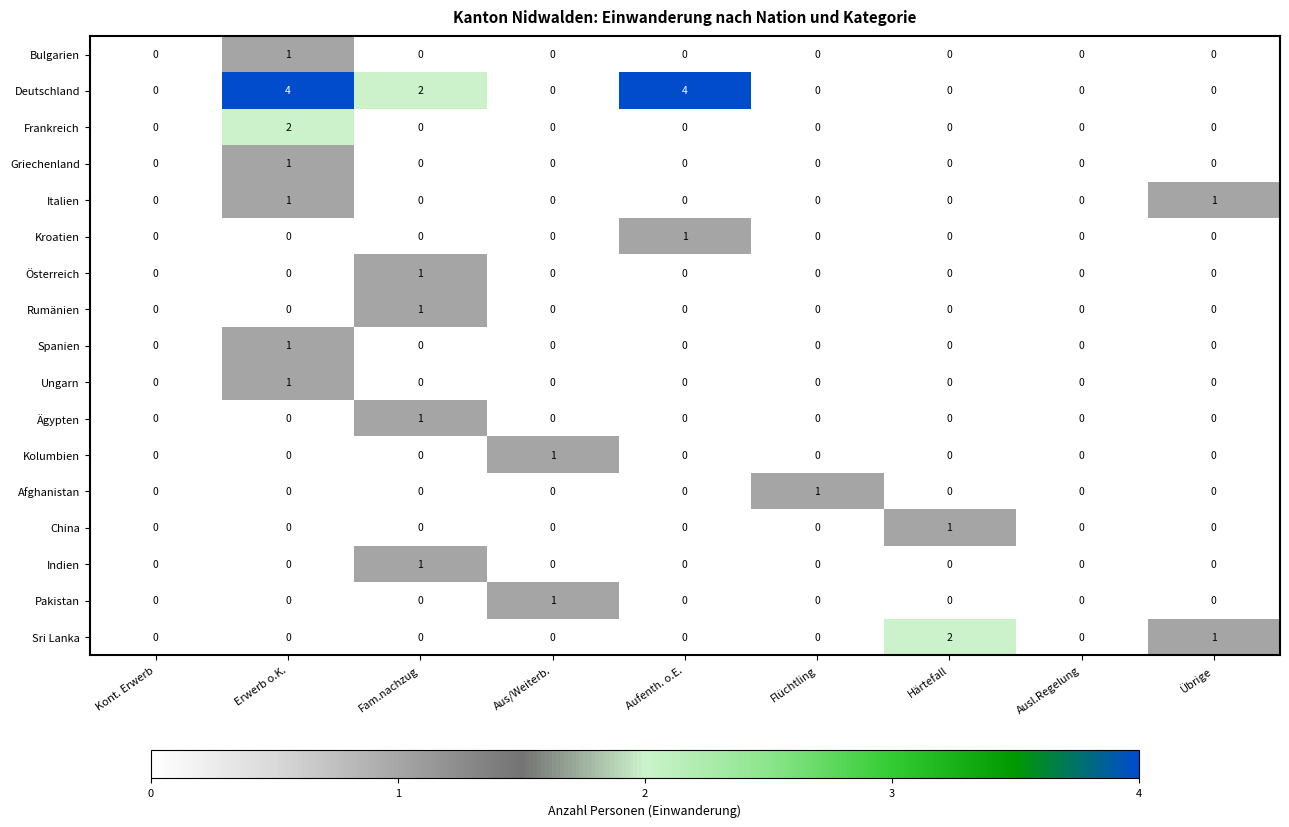

At which label does Ägypten reach its peak?

Fam.nachzug